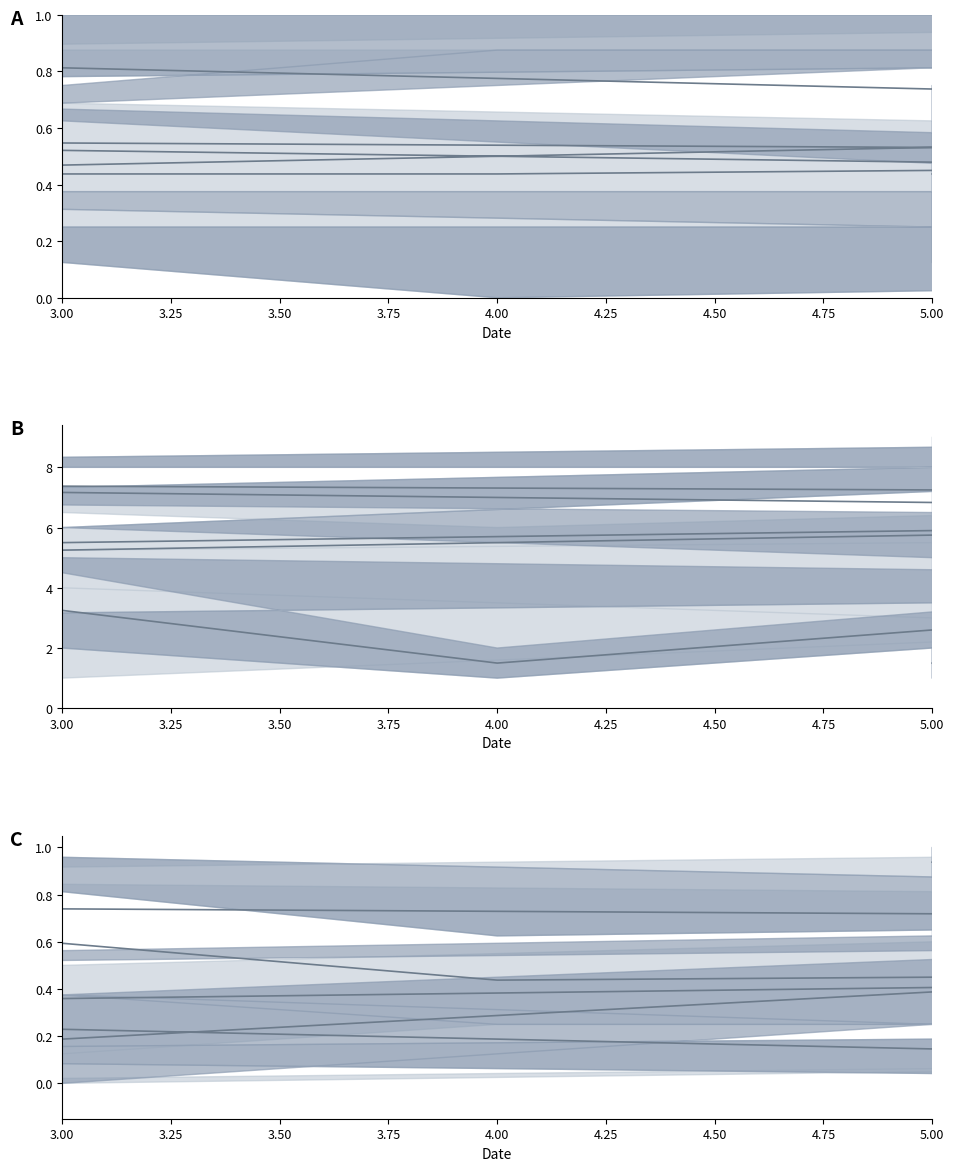

Read the col_3 value at 3.25.

6.5